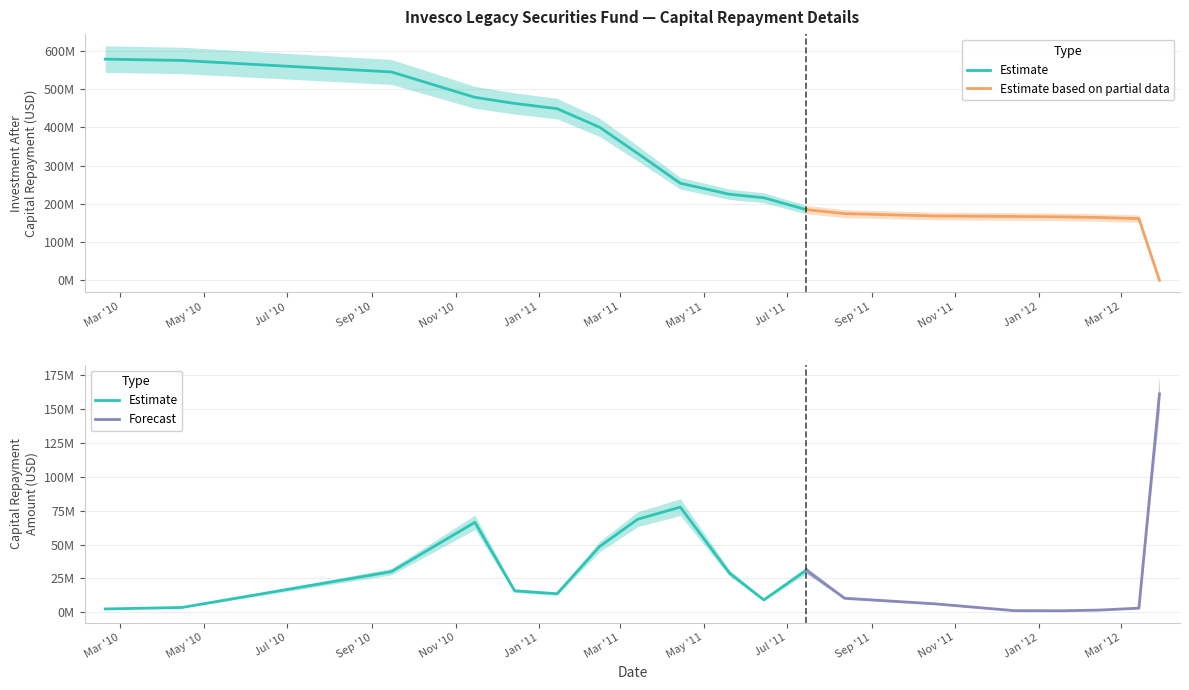

True or false: Investment After Capital Repayment and Capital Repayment Amount cross at least once.

True